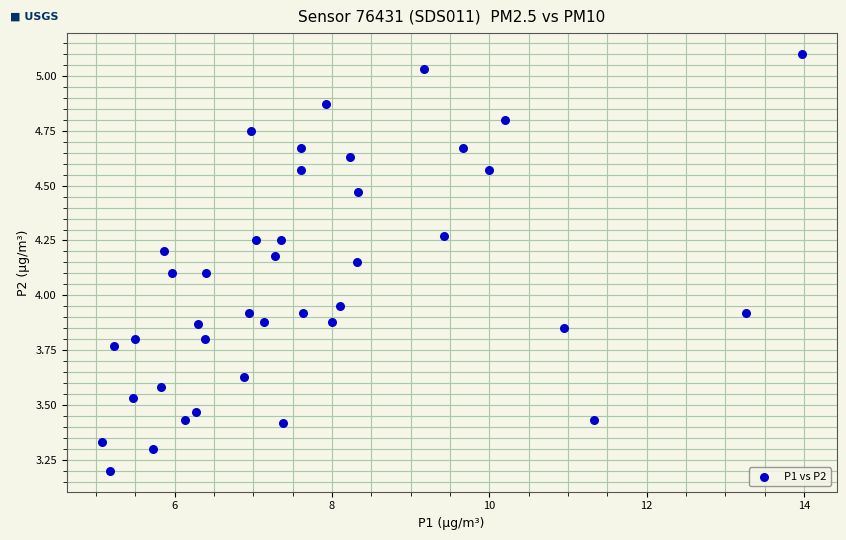

What is the range of Y values (max minus min)?

1.9